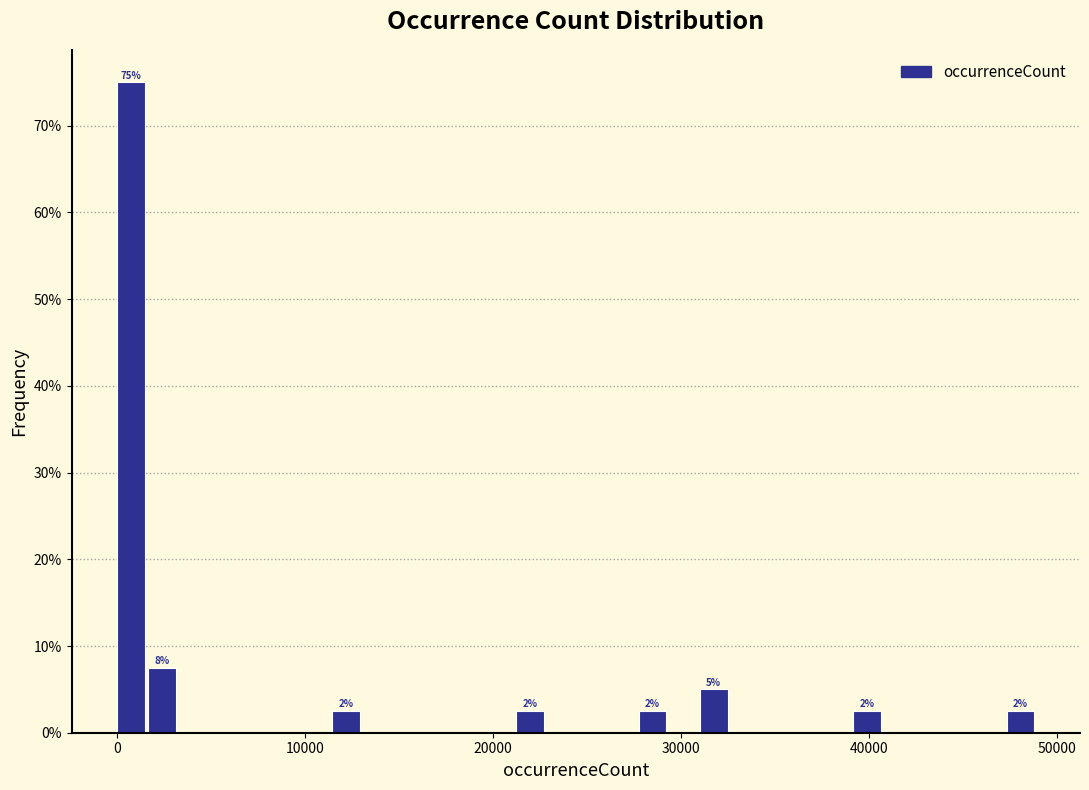

Around what value on the x-axis is the tallest bar? Give the approximate position of its centre, as read against the axis.

1000